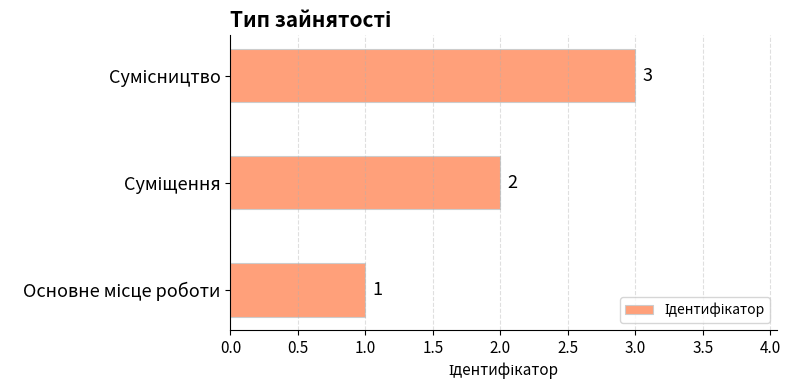

Count the values in the range 1 to 3.

3